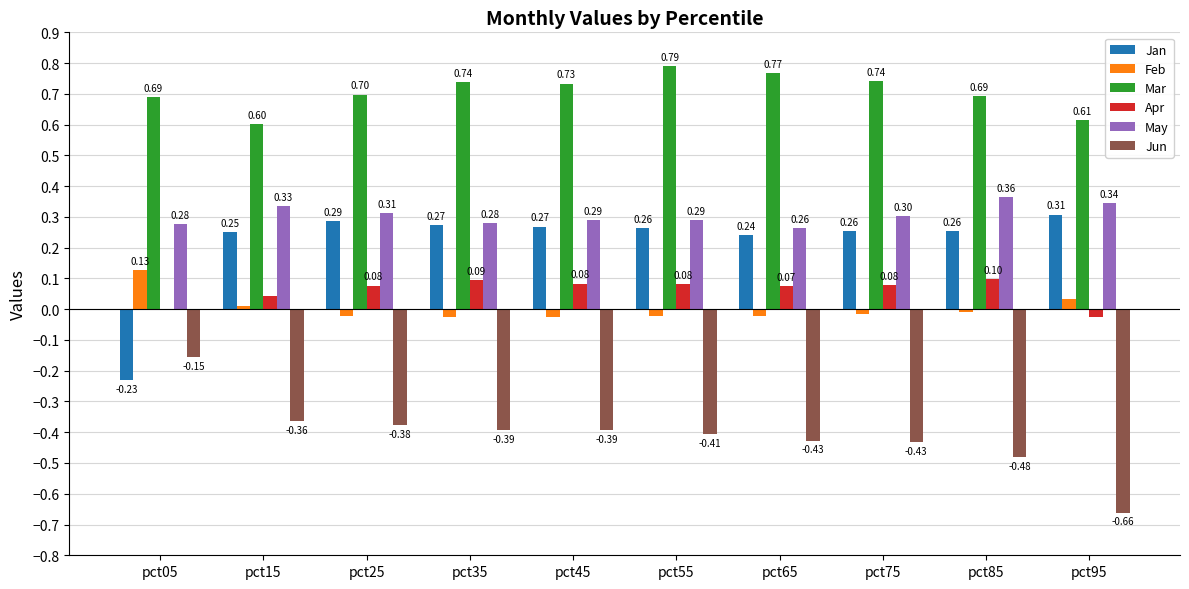

Which series changed the most between pct35 and pct65?

Jun